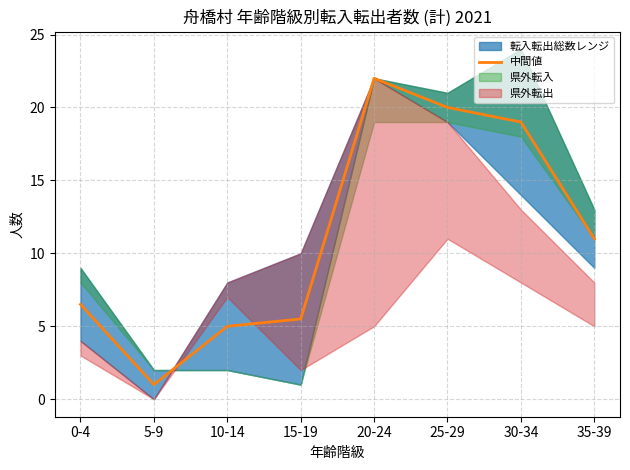

The value of 中間値 at 35-39 is 11.0. True or false?

True